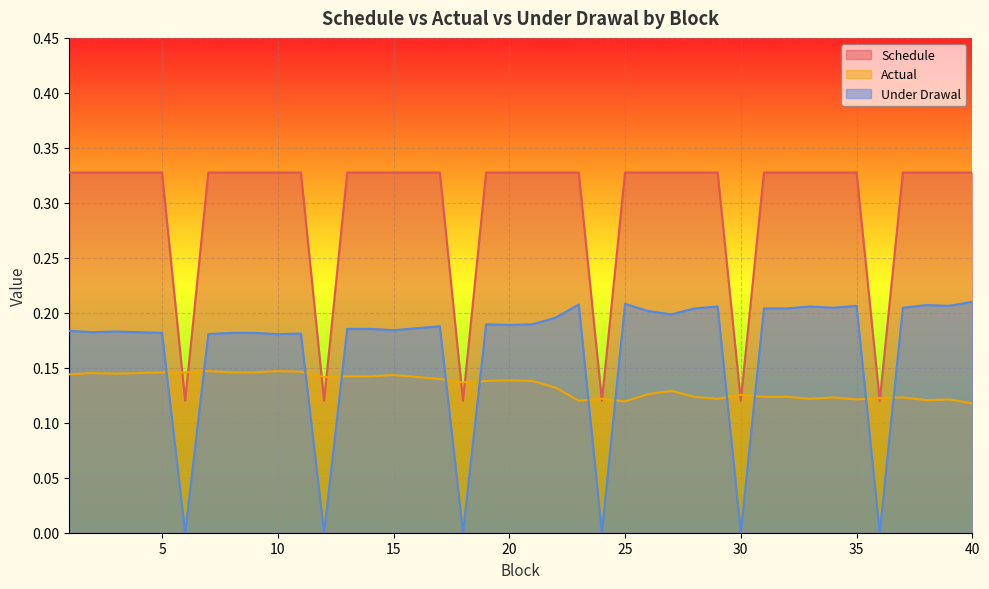

At how many categories does at least one series exceed 0?

40